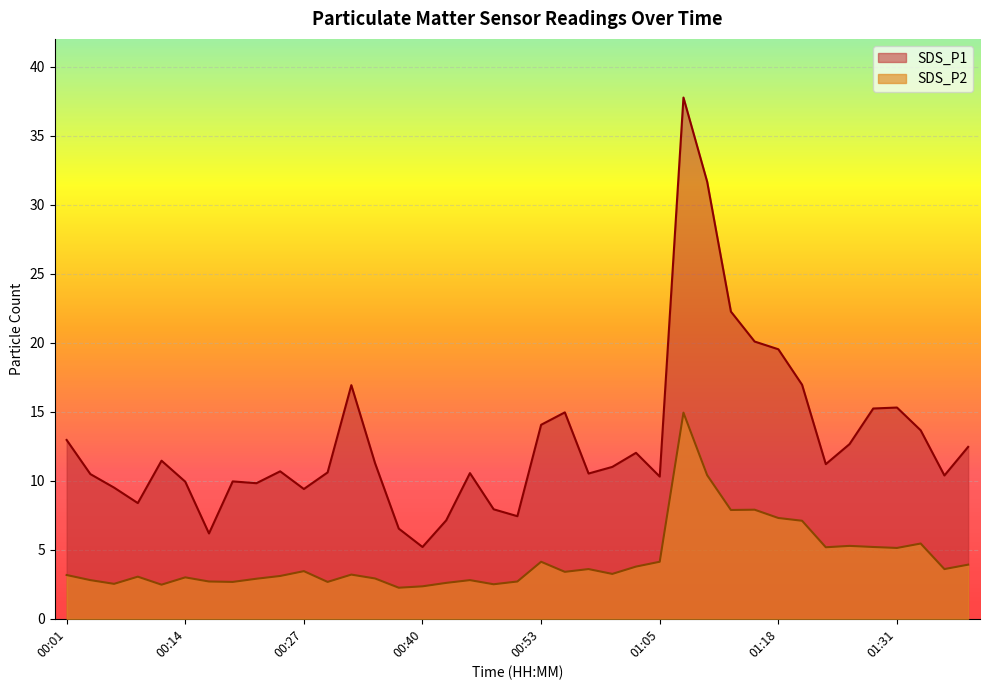

What position from the right is 00:14?

34